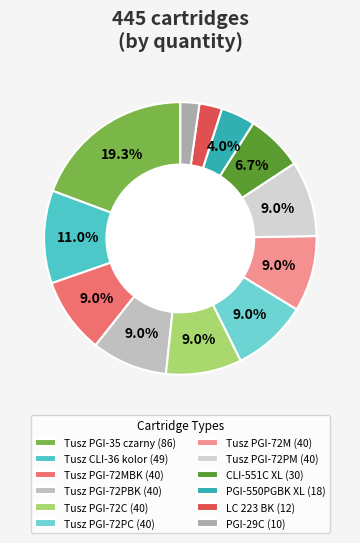

How many slices are in this pie chart?

12